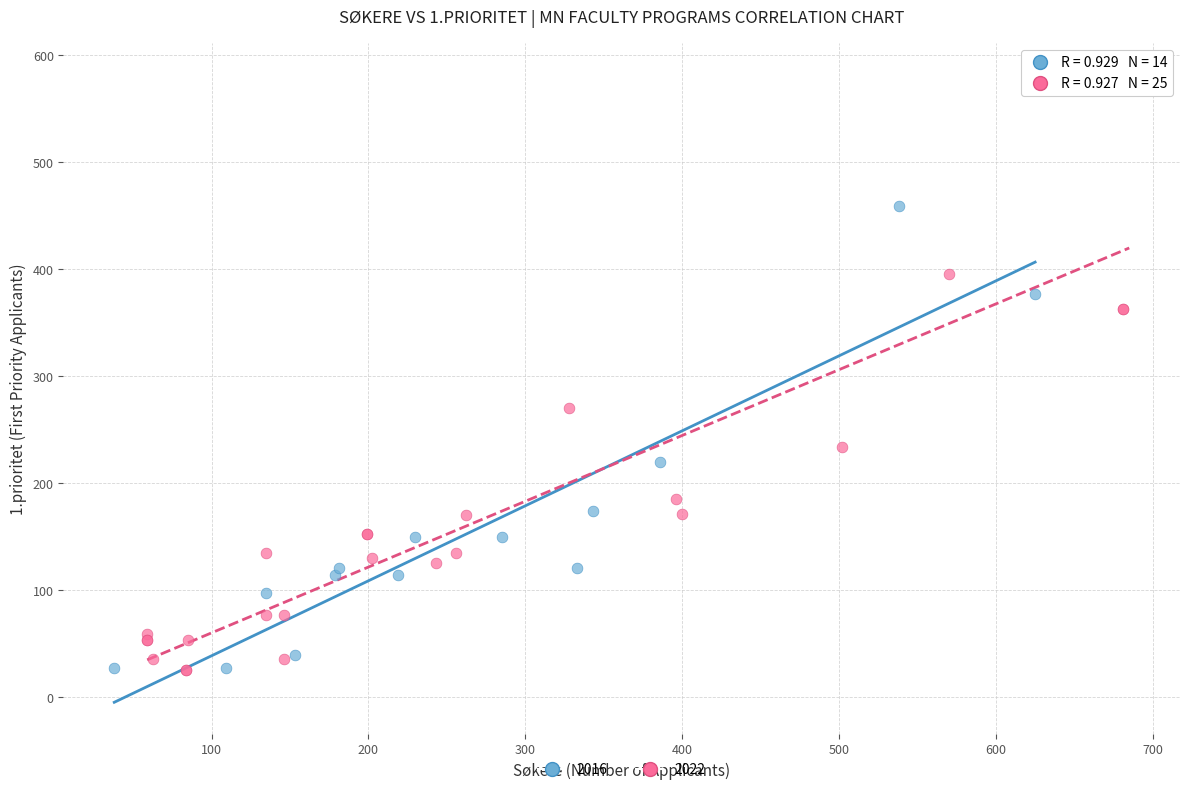

Which series reaches the maximum Y coordinate?

2022